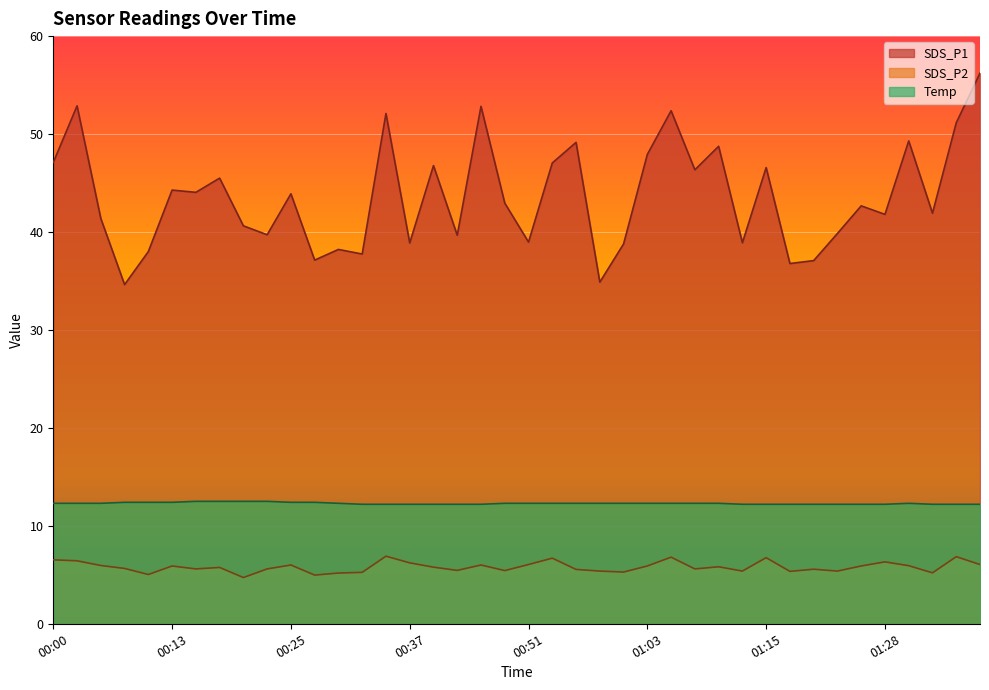

Rank the series by their maximum value, from lowest to highest.

SDS_P2, Temp, SDS_P1